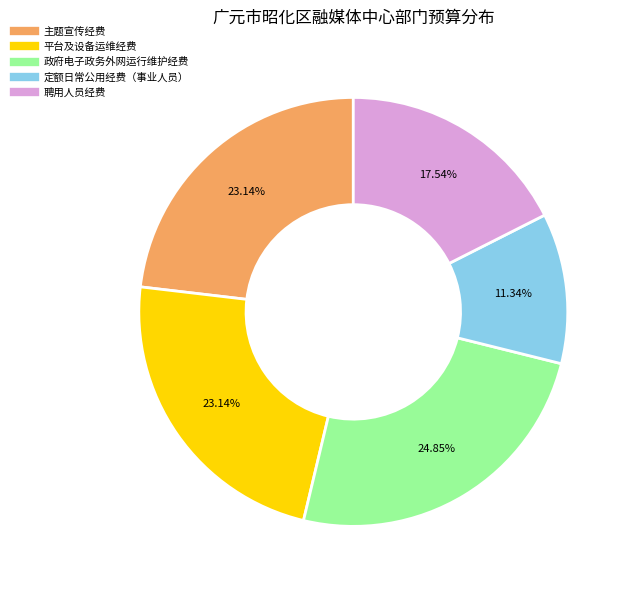

What is the ratio of the value at 政府电子政务外网运行维护经费 to the value at 主题宣传经费?

1.1